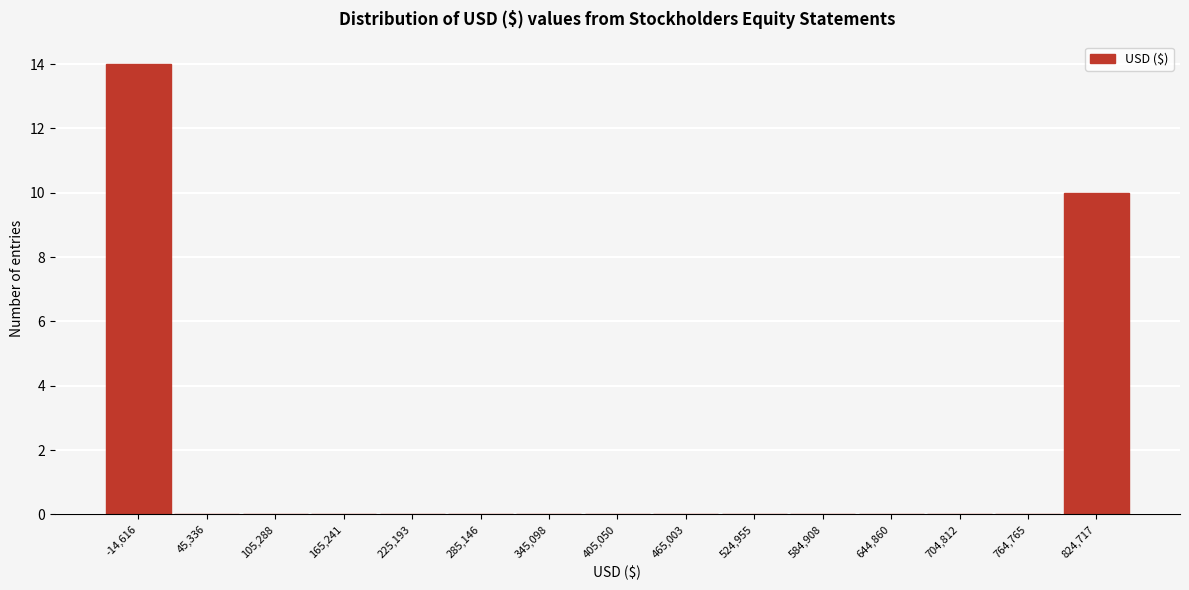

Reading right to left, extract all data points from this chart.

824,717=10	764,765=0	704,812=0	644,860=0	584,908=0	524,955=0	465,003=0	405,050=0	345,098=0	285,146=0	225,193=0	165,241=0	105,288=0	45,336=0	-14,616=14